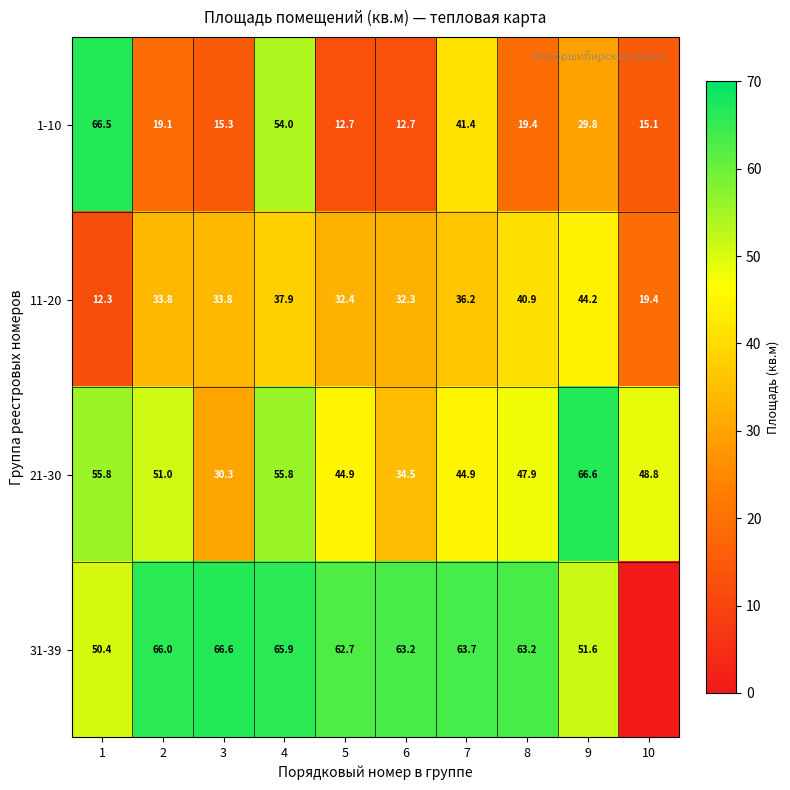

Is the value of 11-20 at 9 greater than the value of 21-30 at 4?

No